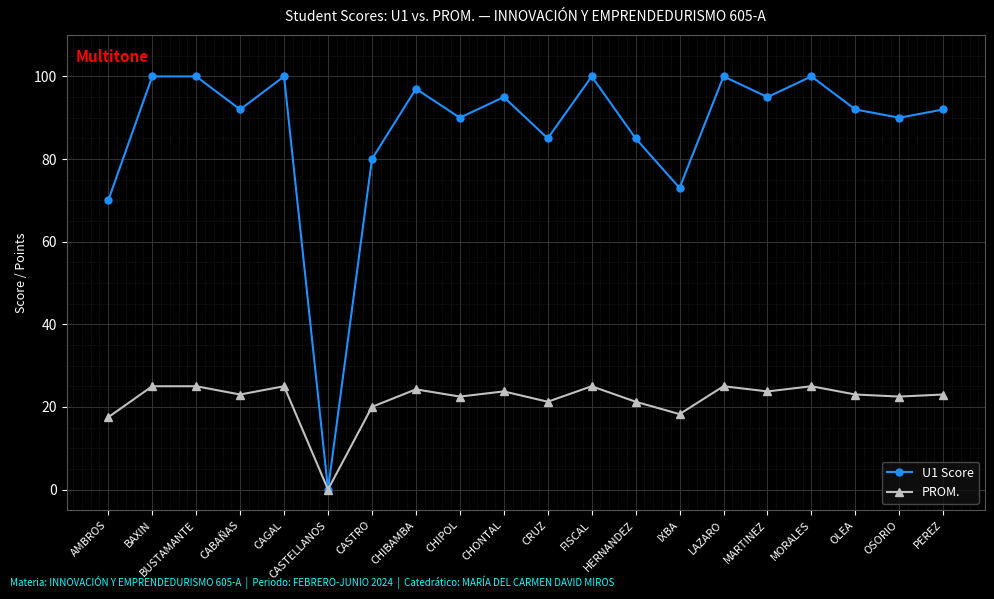

Is the value of U1 Score at BAXIN greater than the value of PROM. at PEREZ?

Yes